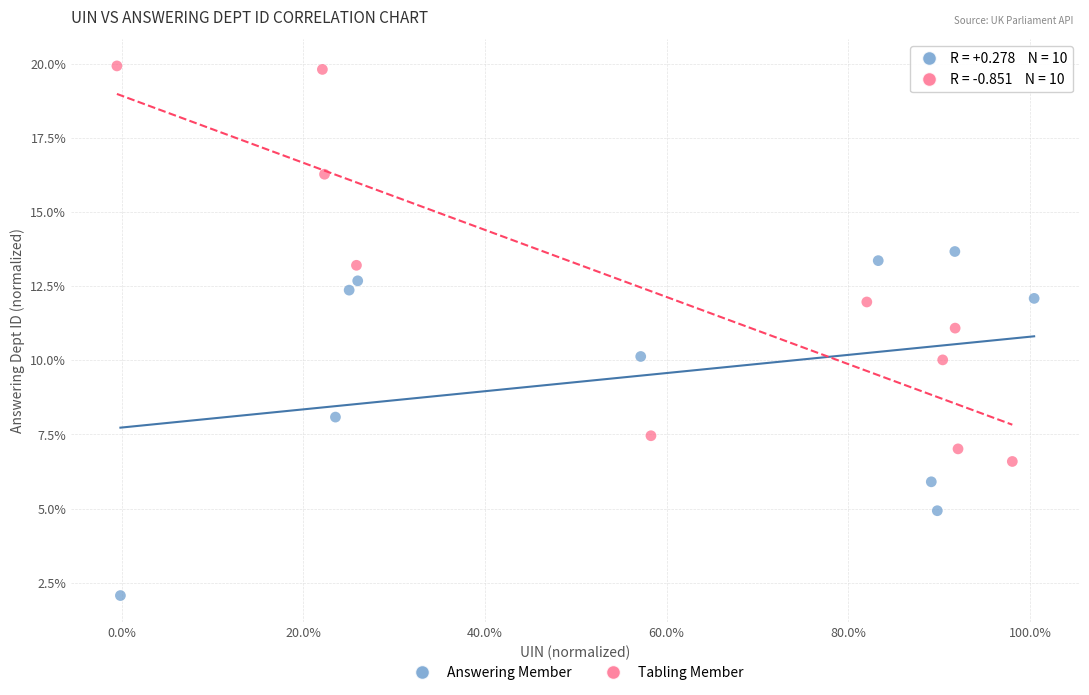

Which series has the largest Y range (max minus min)?

Tabling Member